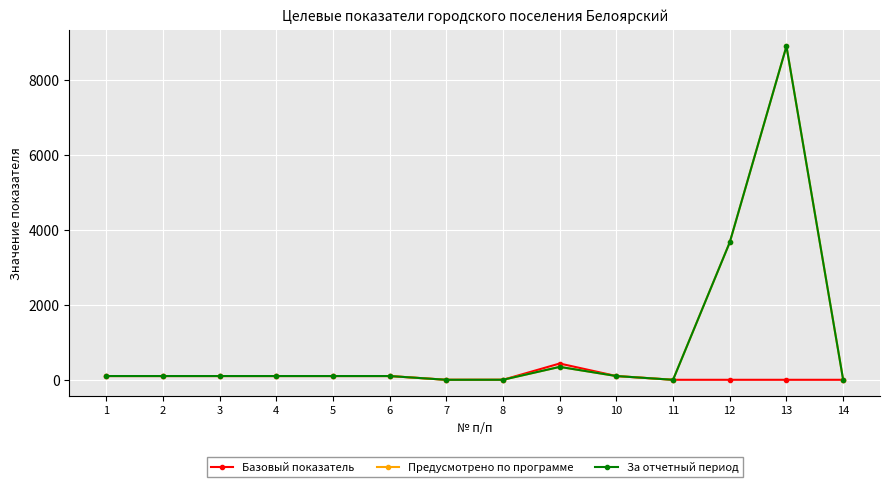

True or false: Предусмотрено по программе has more than 0 interior local peaks.

True